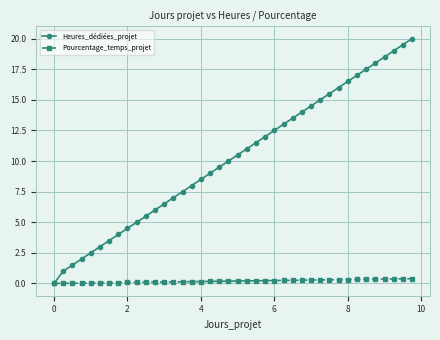

What is the maximum value shown in the chart?

20.0